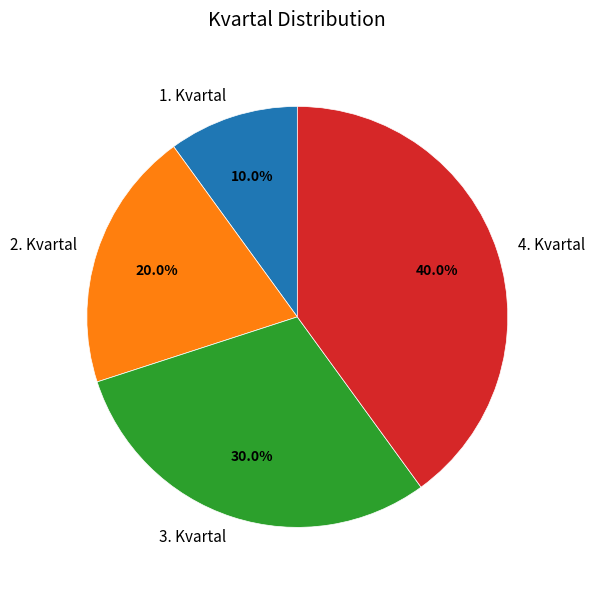

Is 2. Kvartal the majority of the pie?

No